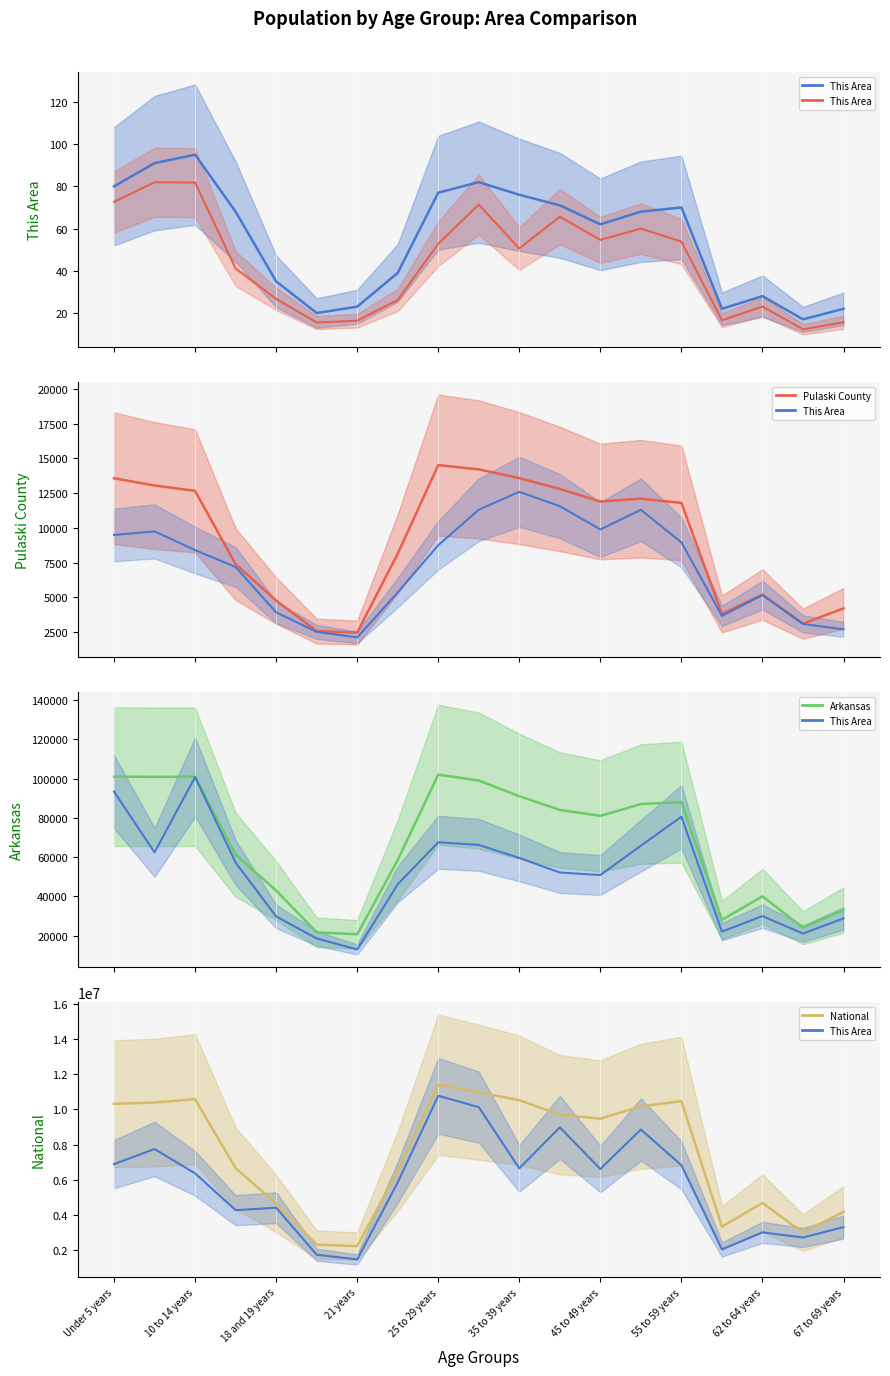

True or false: Pulaski County and This Area cross at least once.

False